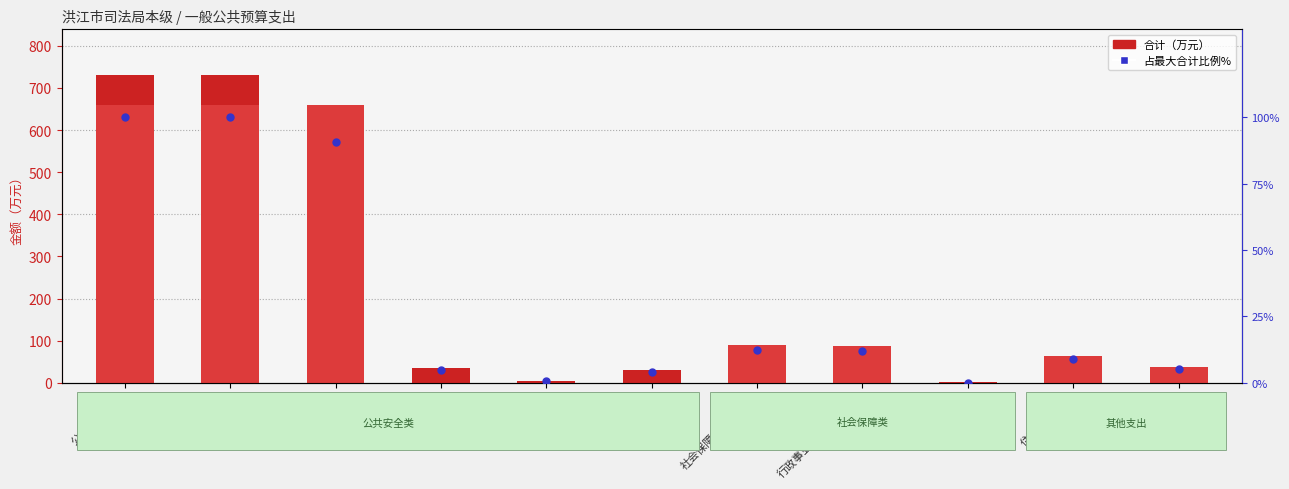

At which category is the sum across all series the highest?

公共安全支出